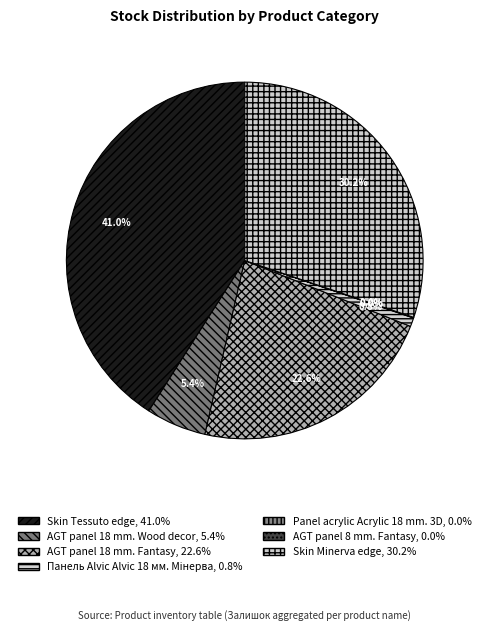

What is the total percentage of Skin Tessuto edge and AGT panel 18 mm. Wood decor?

46.4%